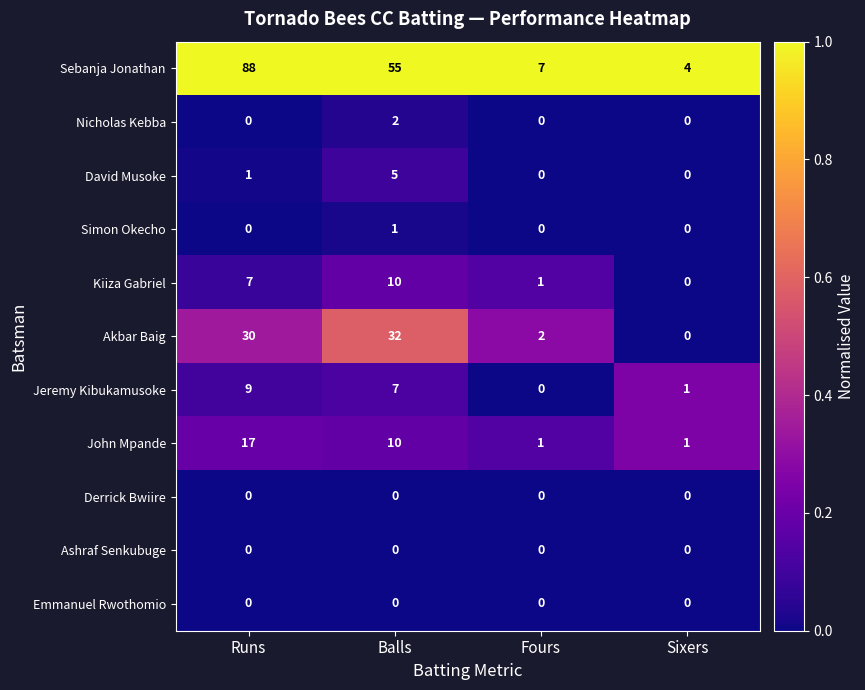

The value of John Mpande at Sixers is 0. True or false?

False